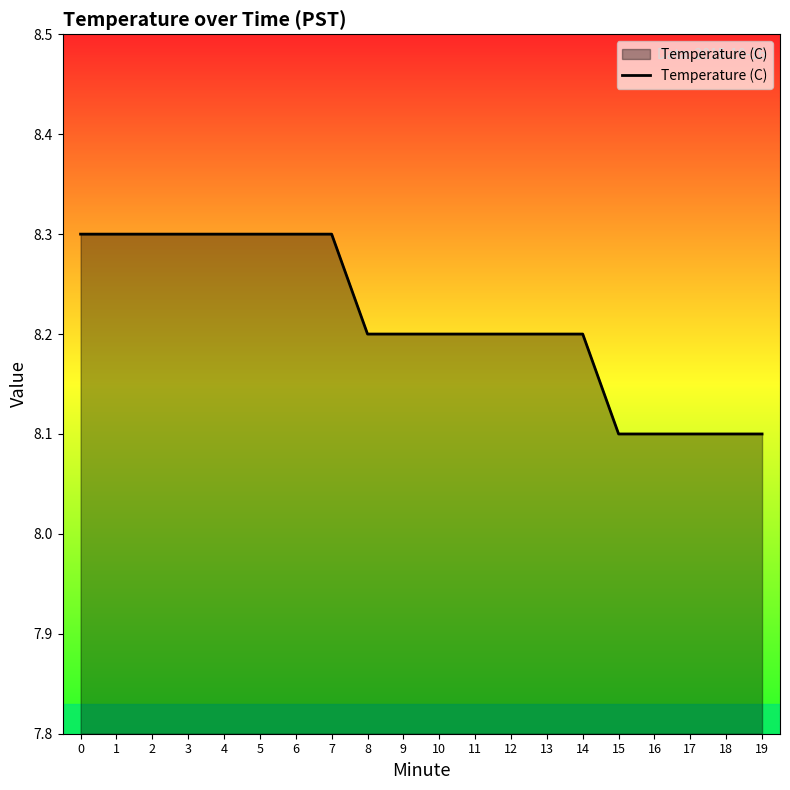

Reading right to left, what are all the values shown in this chart?

19=8.1	18=8.1	17=8.1	16=8.1	15=8.1	14=8.2	13=8.2	12=8.2	11=8.2	10=8.2	9=8.2	8=8.2	7=8.3	6=8.3	5=8.3	4=8.3	3=8.3	2=8.3	1=8.3	0=8.3